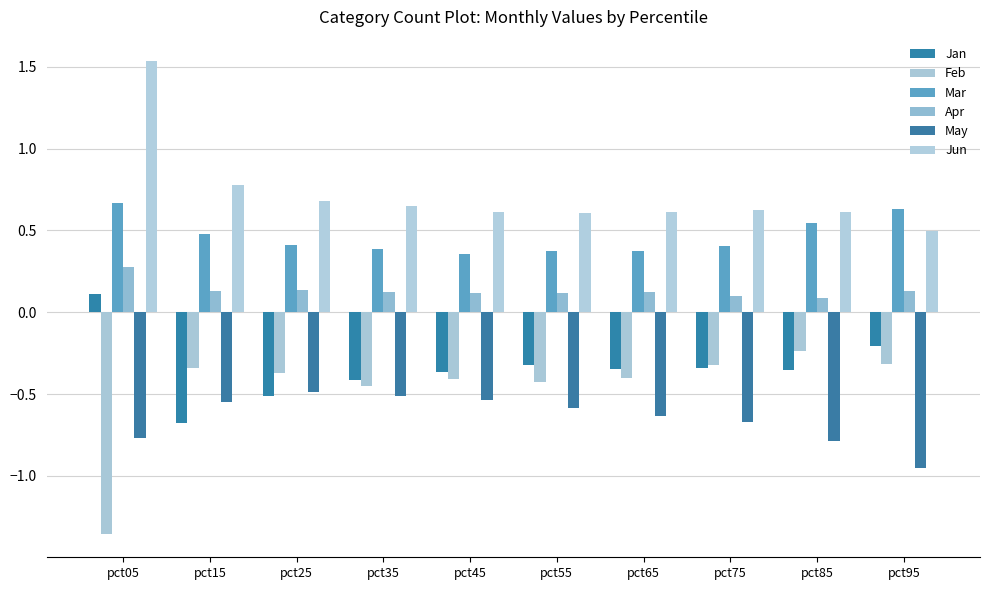

How many categories are shown in the chart?

10